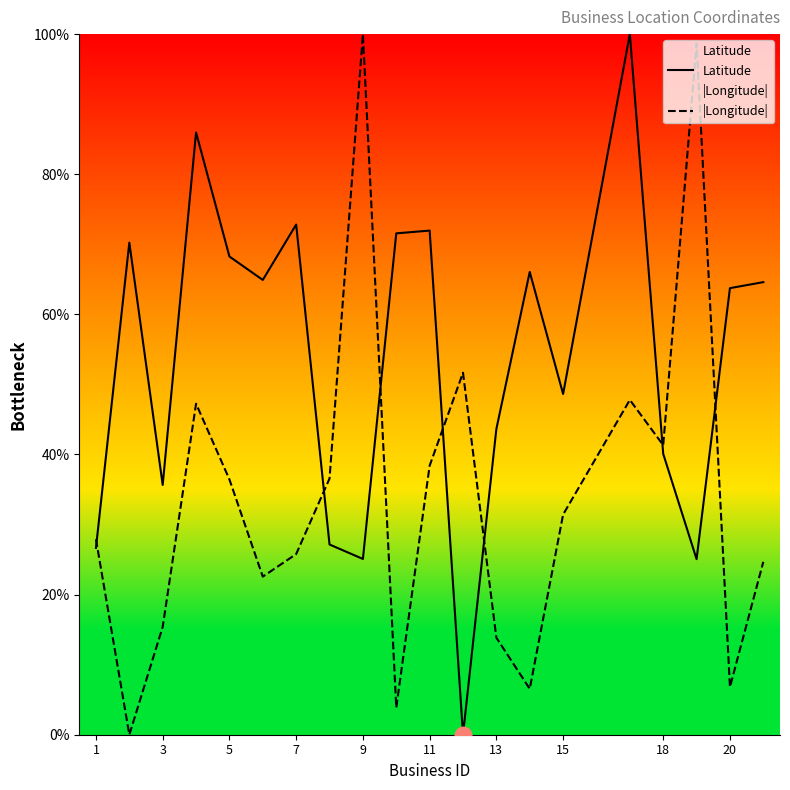

True or false: |Longitude| has a value of 13.8 at 13.

True